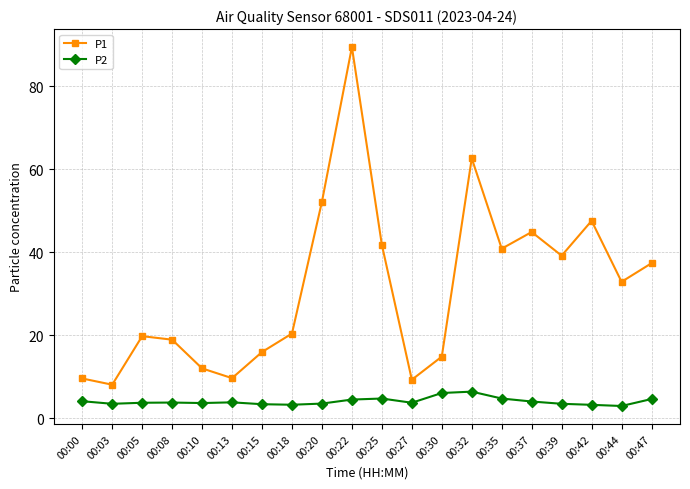

What is the value of the P2 point at the 16th from the left?

4.0